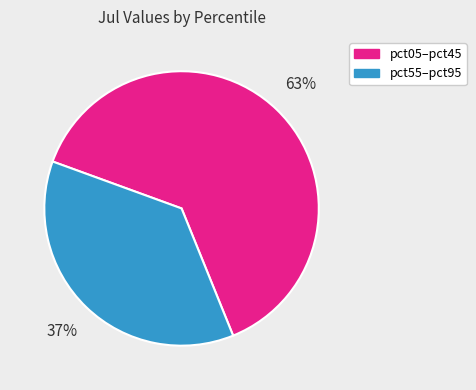

To the nearest percent, what is the average slice percentage?

50%